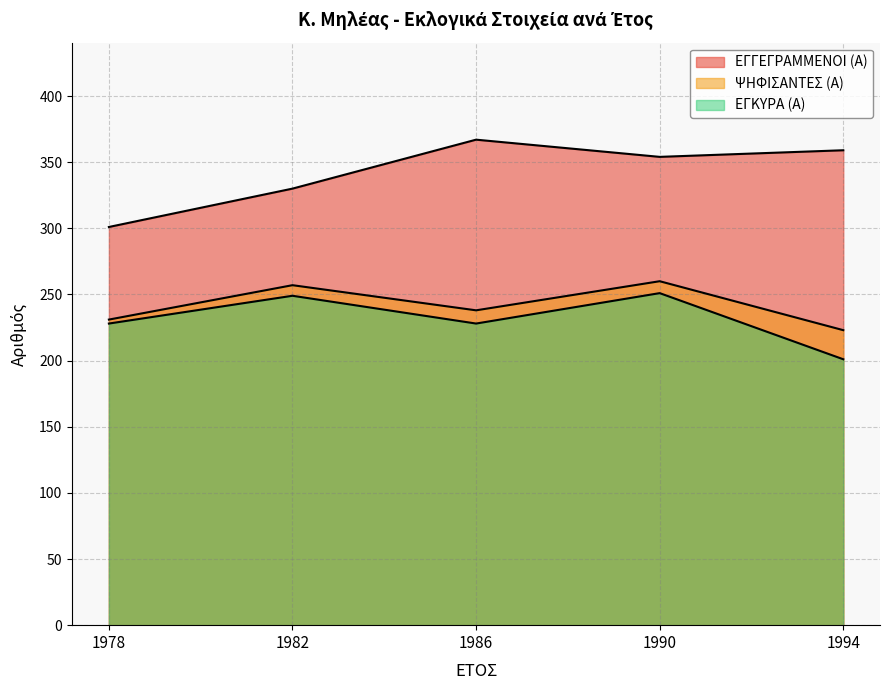

What is the average value of the ΨΗΦΙΣΑΝΤΕΣ (Α) series?

242